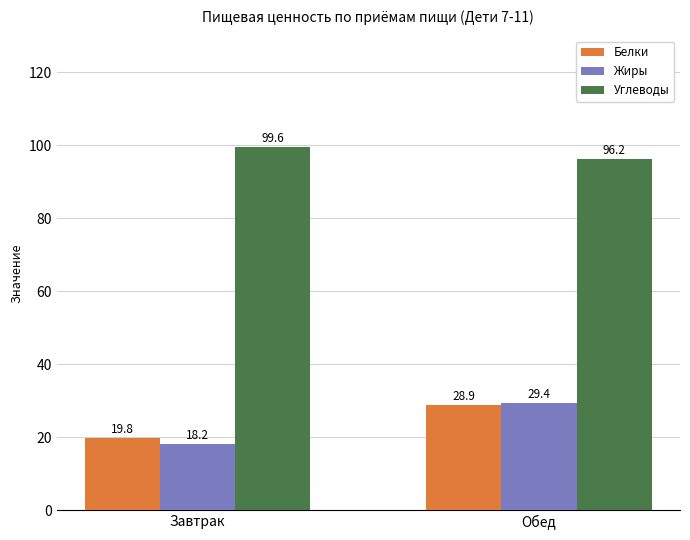

The Углеводы series shows 99.6 at Завтрак. True or false?

True